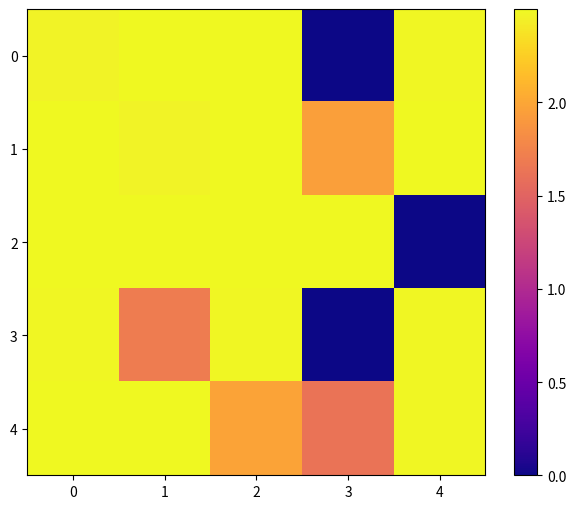

At how many categories does at least one series exceed 1?

5